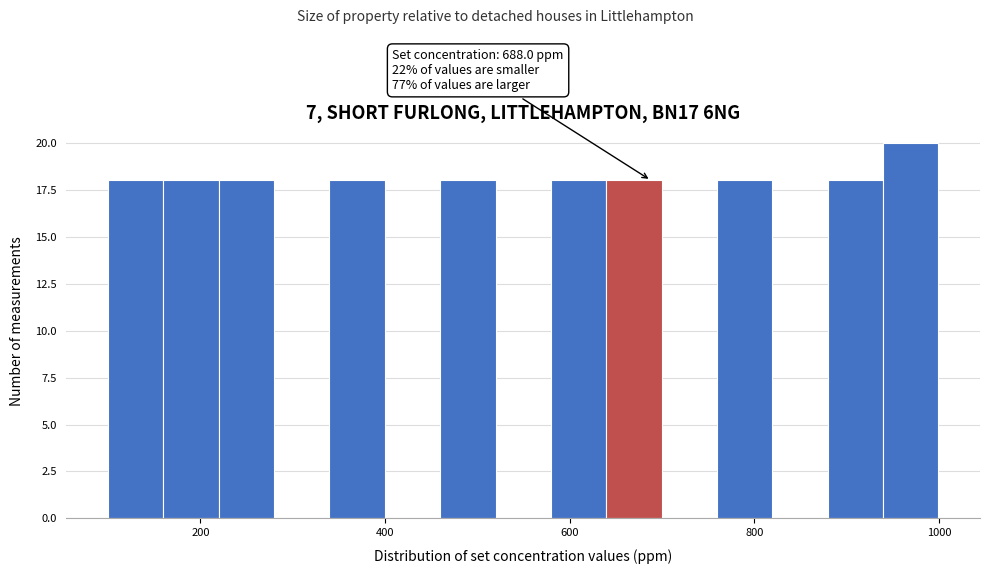

Around what value on the x-axis is the tallest bar? Give the approximate position of its centre, as read against the axis.

960